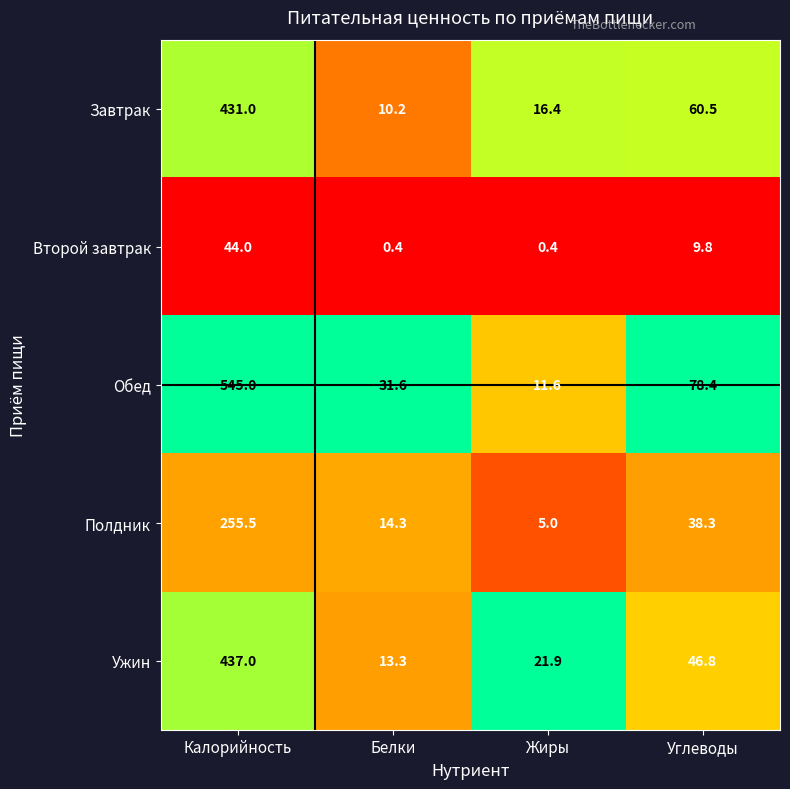

How many series are shown in this chart?

5